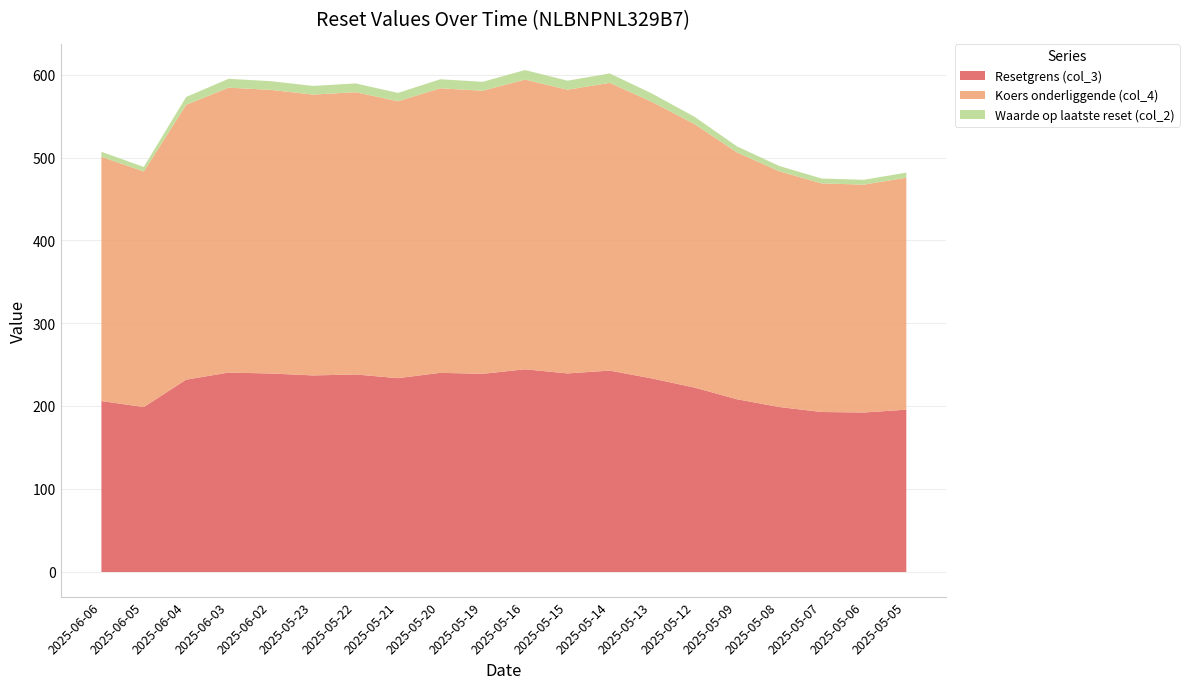

List the series in order of their peak value, highest first.

Koers onderliggende (col_4), Resetgrens (col_3), Waarde op laatste reset (col_2)